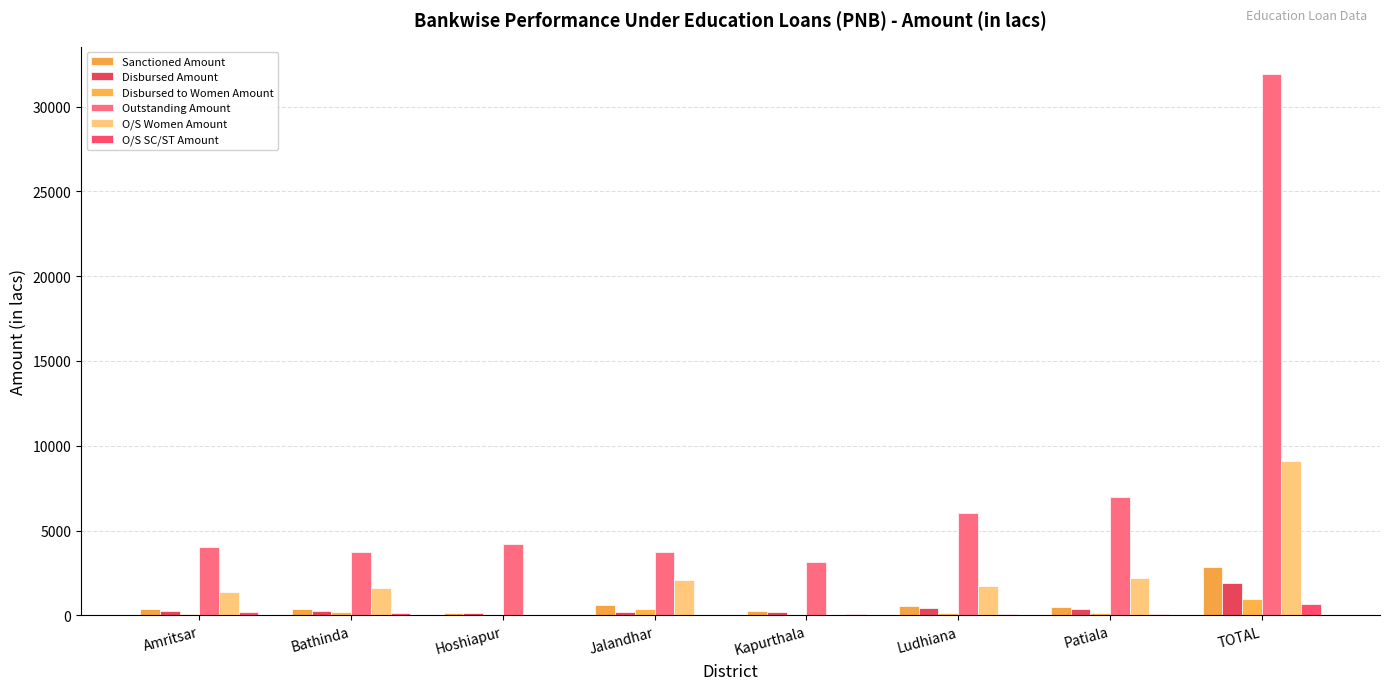

Count the number of data series in this chart.

6